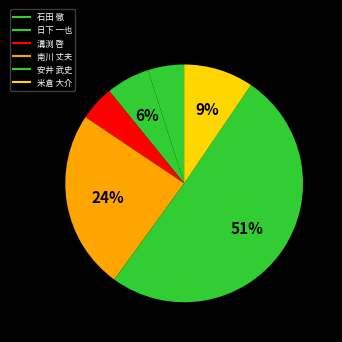

How many slices are in this pie chart?

6